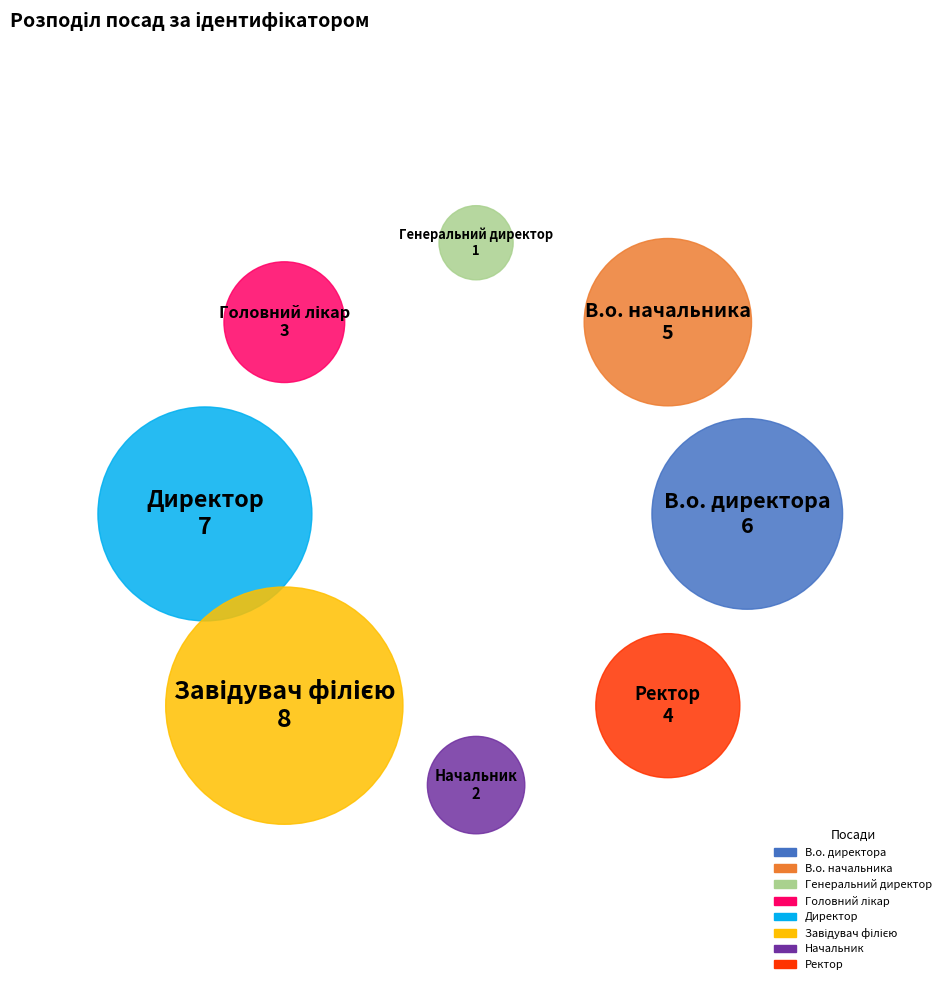

To the nearest percent, what percentage of the pie is Директор?

19%